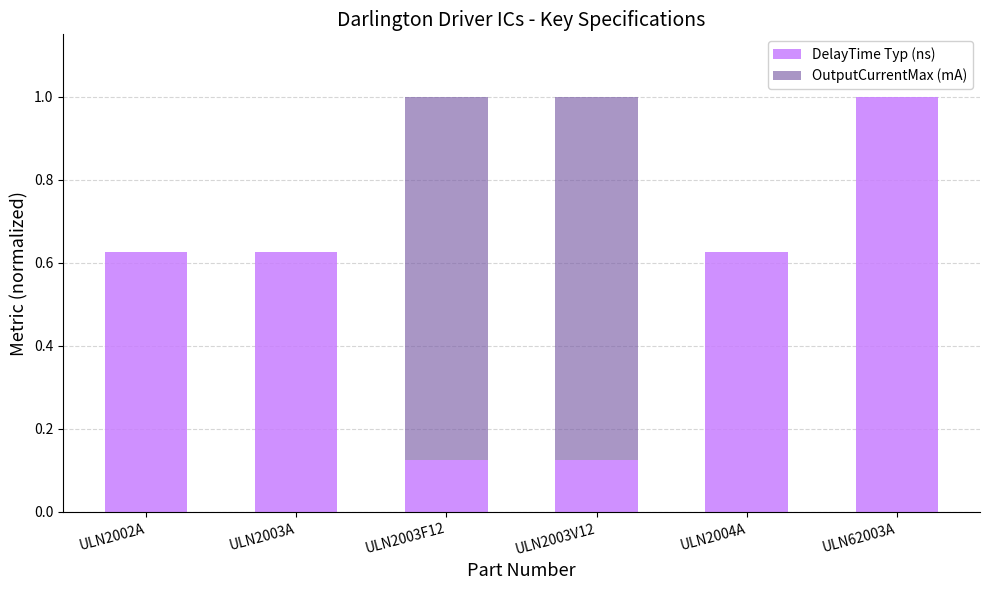

What is the sum of the DelayTime Typ (ns) values at ULN2004A and ULN62003A?

1.6